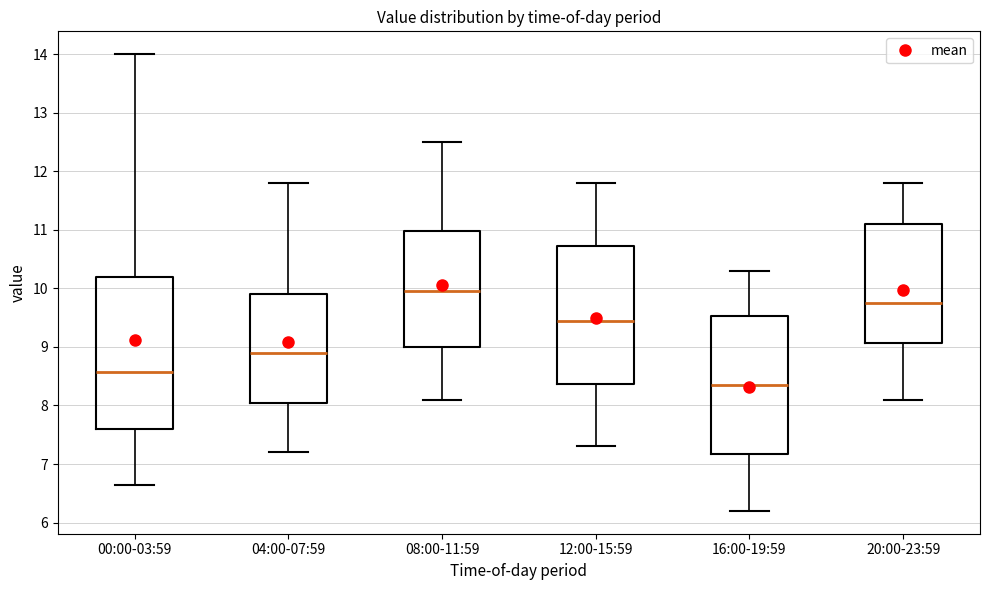

Which box has the lowest median line?

16:00-19:59